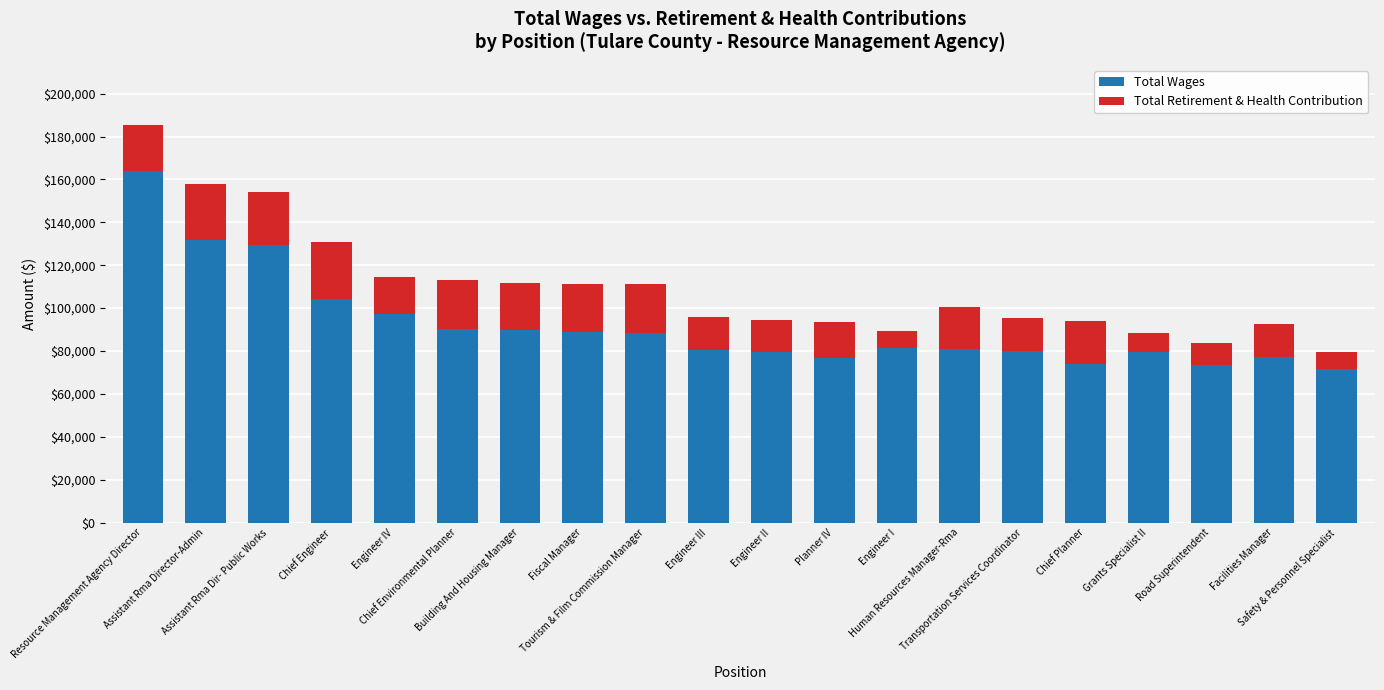

What is the difference between the second highest and minimum values in the Total Wages series?

60353.0